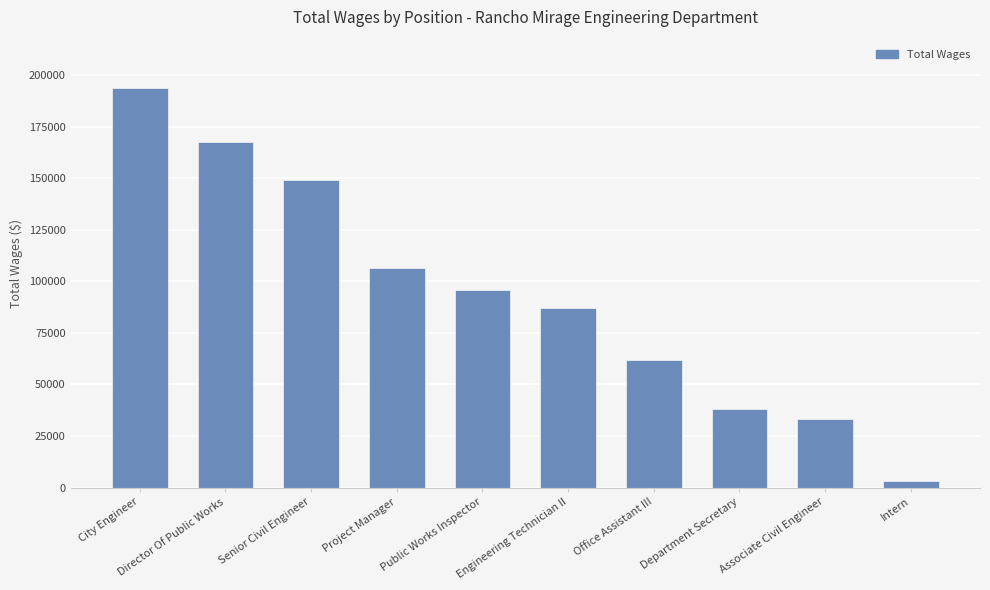

What is the value of the 9th bar from the left?

33340